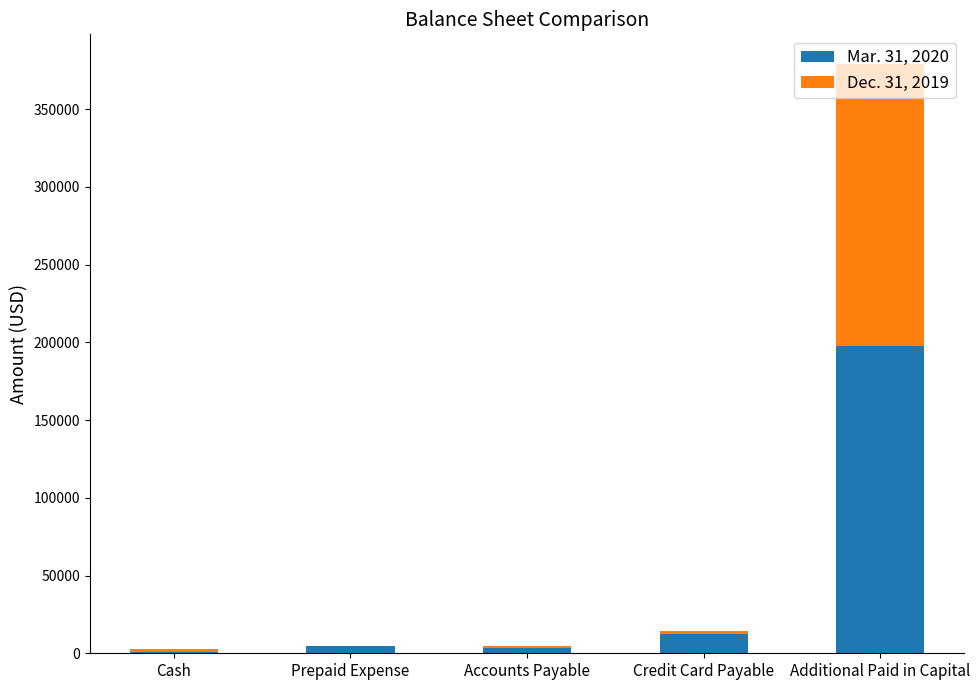

At which label does Mar. 31, 2020 reach its peak?

Additional Paid in Capital